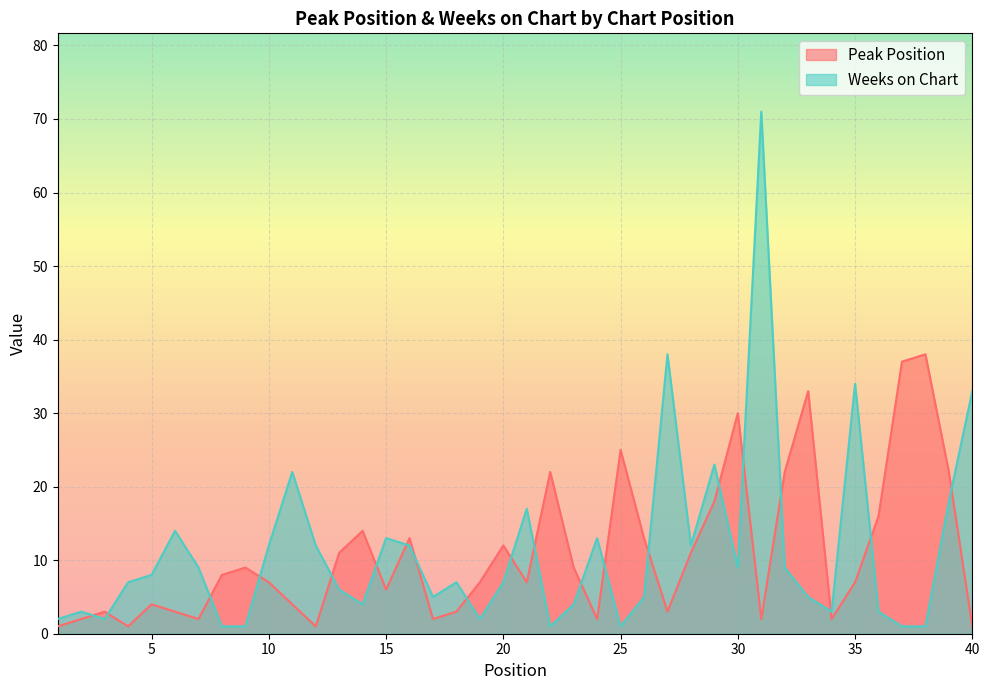

The value of Weeks on Chart at 40 is 33. True or false?

True